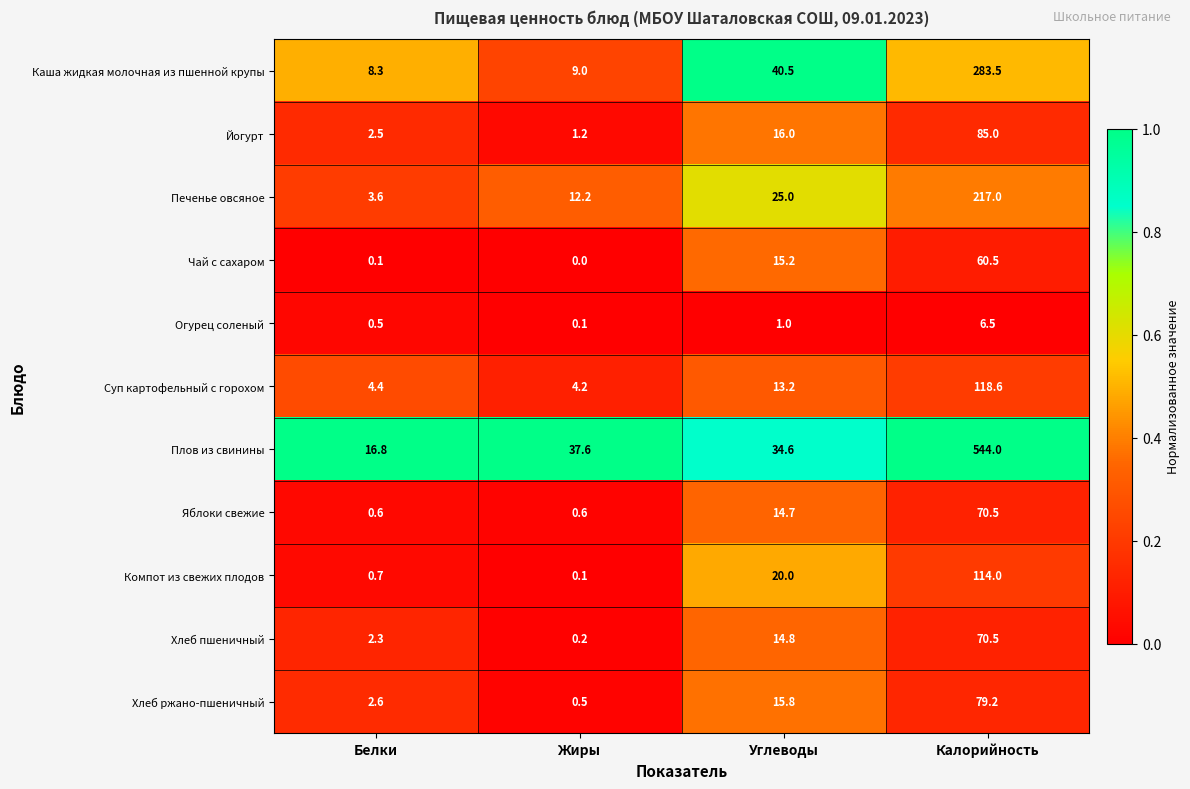

What is the difference between the Каша жидкая молочная из пшенной крупы values at Жиры and Белки?

0.7